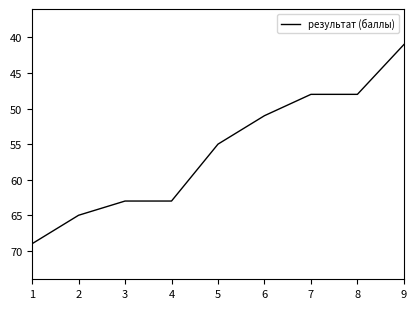

What is the average value?

56